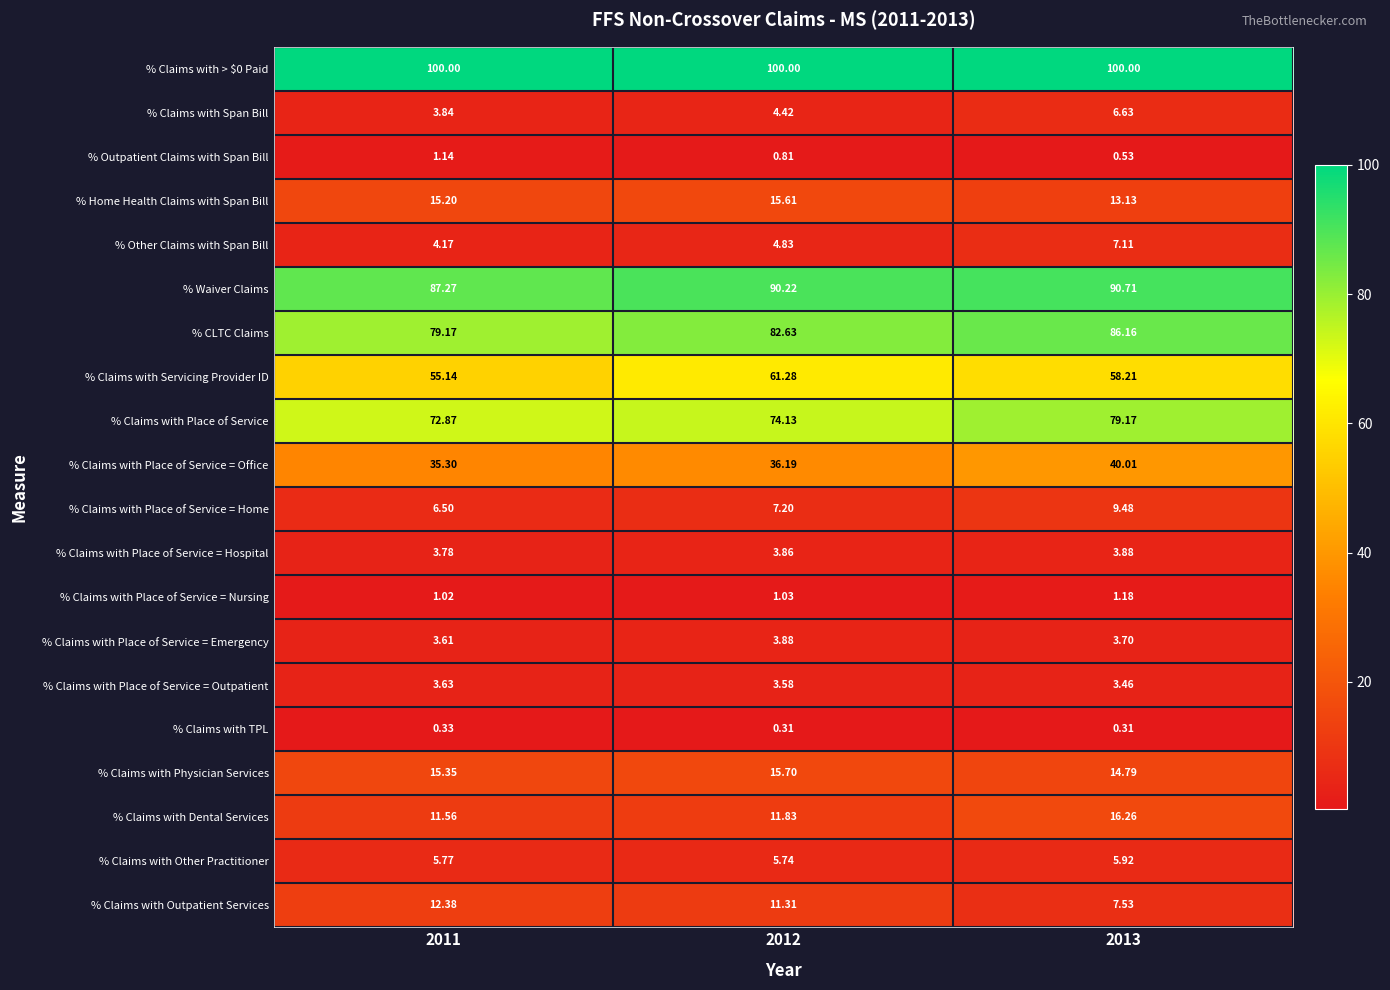

Is the value of % Claims with Place of Service = Nursing at 2013 greater than the value of % Other Claims with Span Bill at 2011?

No